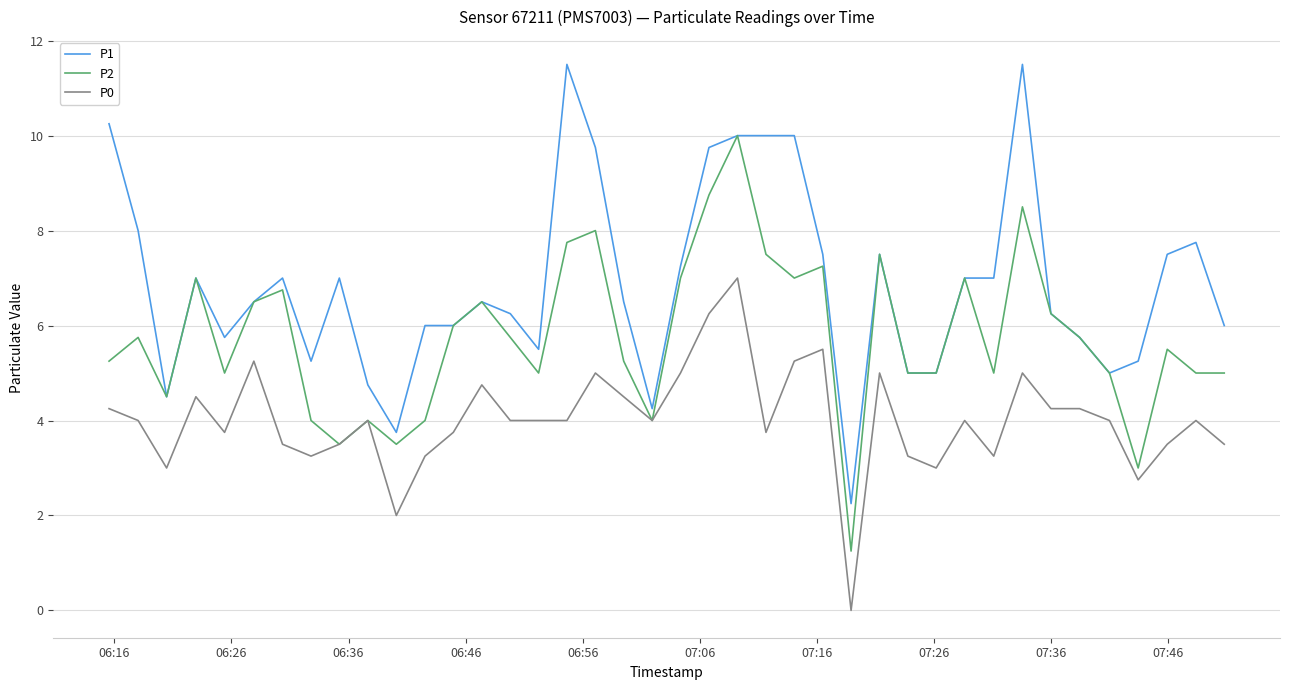

List the series in order of their peak value, lowest first.

P0, P2, P1